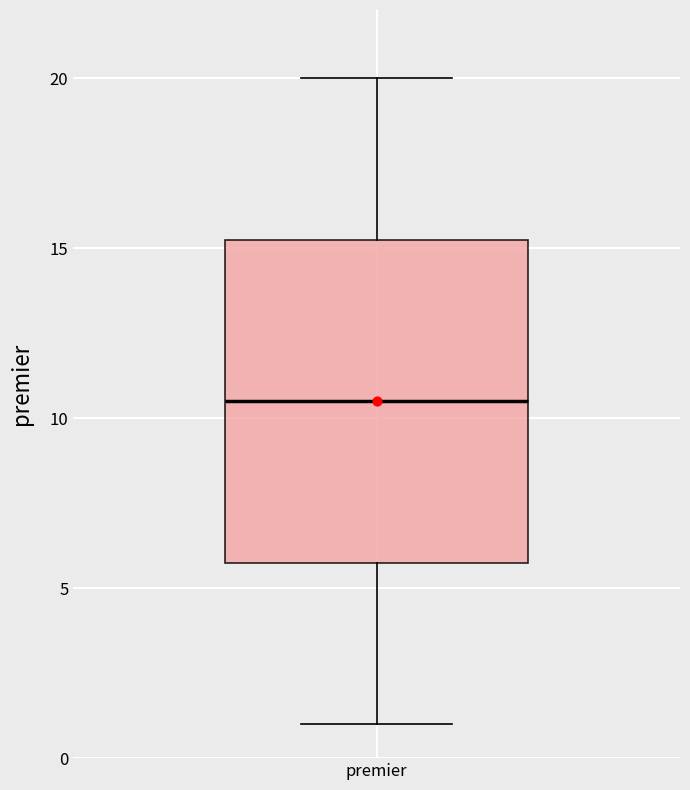

Transcribe this box plot: give where the median line is, the range the box spans, and where the two whiskers end, as read against the y-axis. The values are not printed on the chart, so give them approximately, as read against the axis.

median 10.5, box 6.0 to 15.5, whiskers 1.0 to 20.0